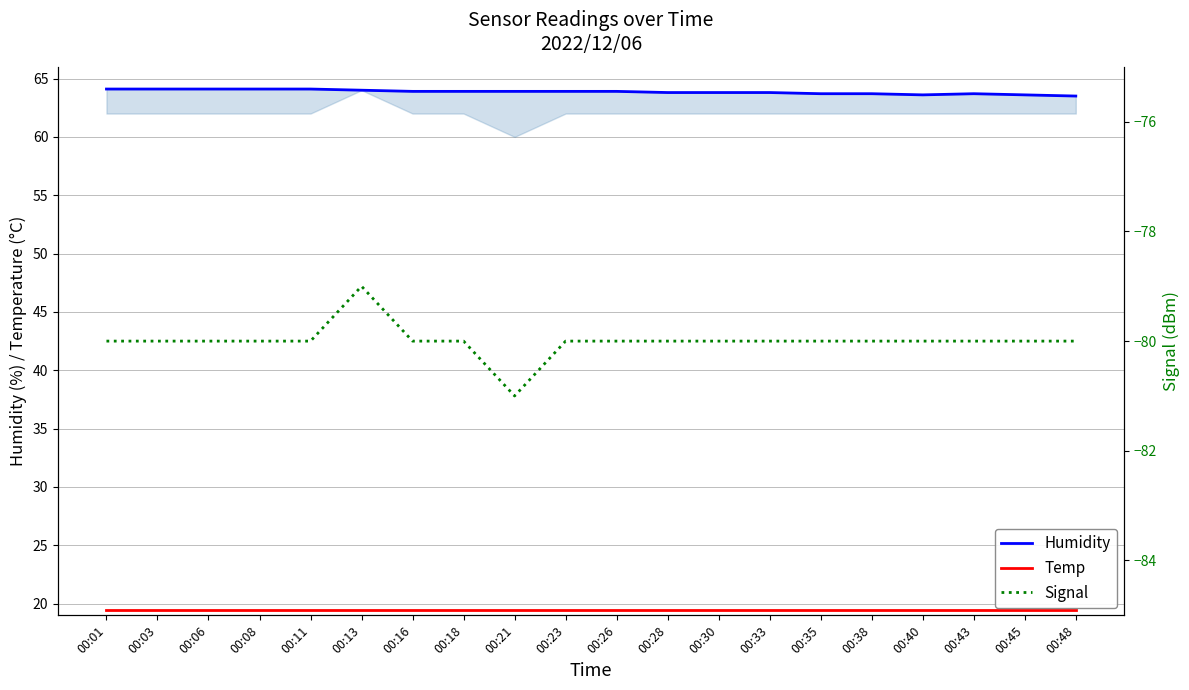

What is the sum of all Temp values?

390.0